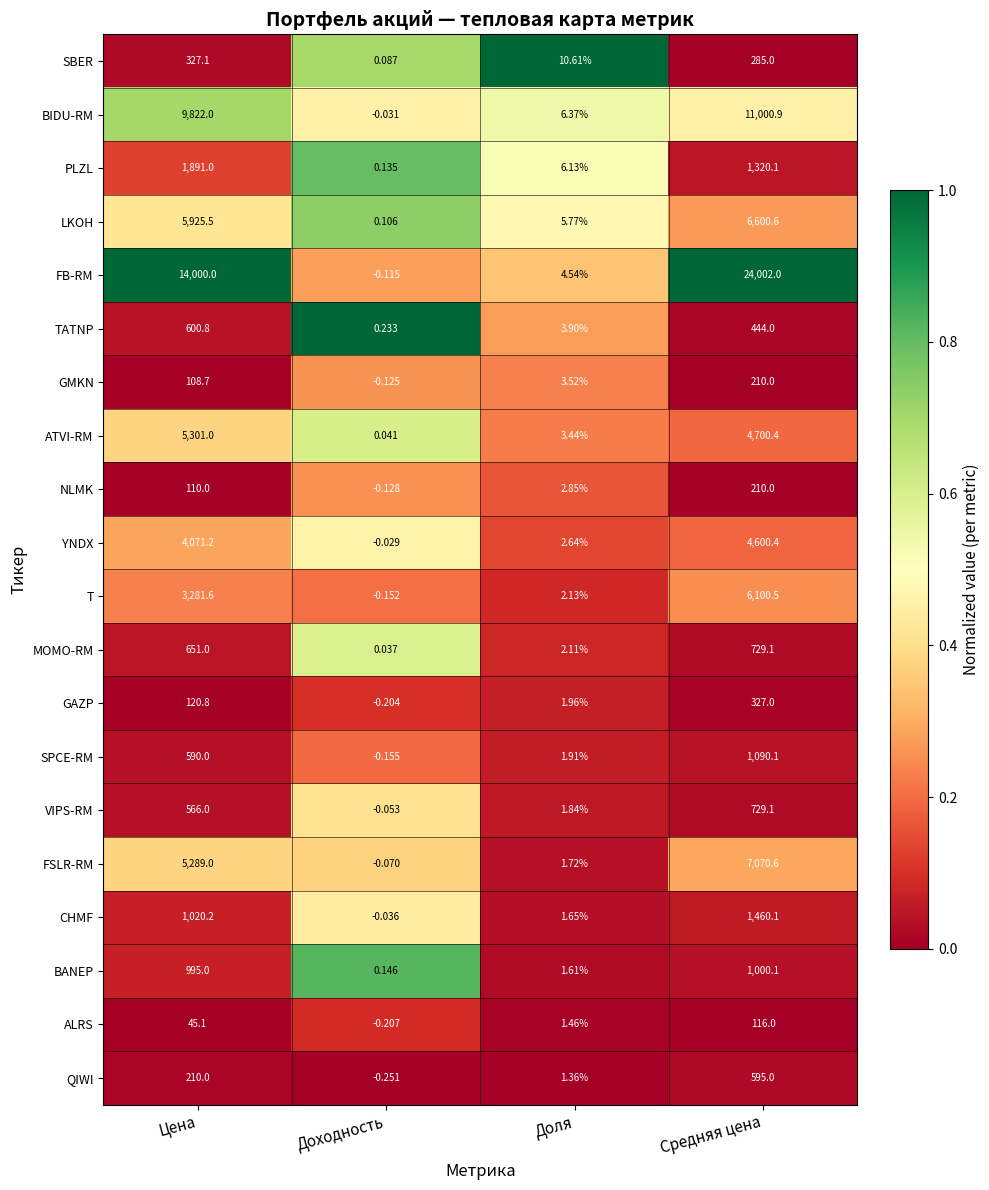

List the labels in order of GAZP value, largest first.

Средняя цена, Цена, Доля, Доходность